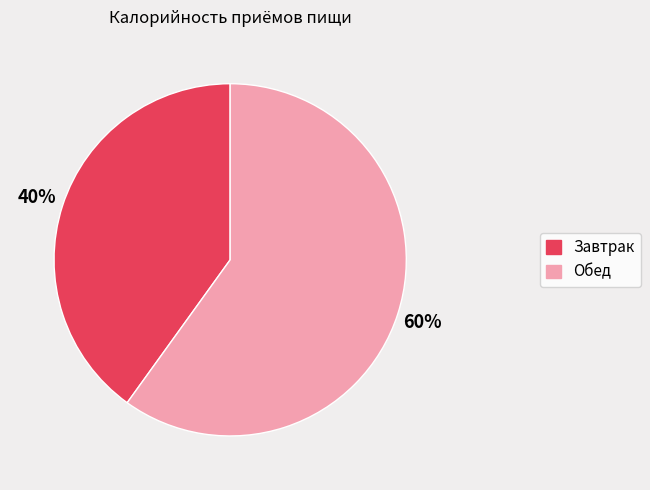

What is the largest slice in the pie chart?

Обед